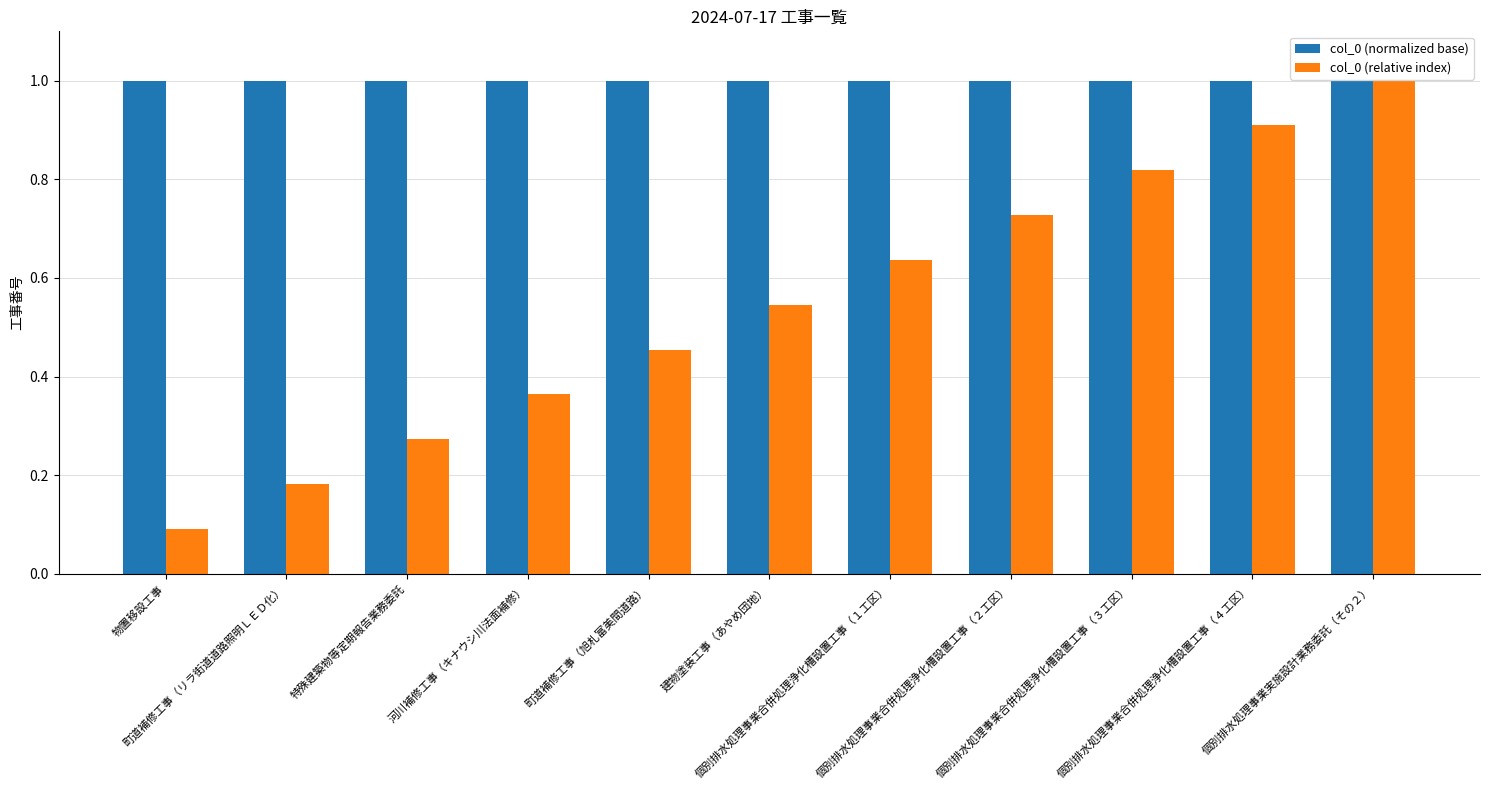

What is the total value across all series at 個別排水処理事業合併処理浄化槽設置工事（４工区）?

1.9